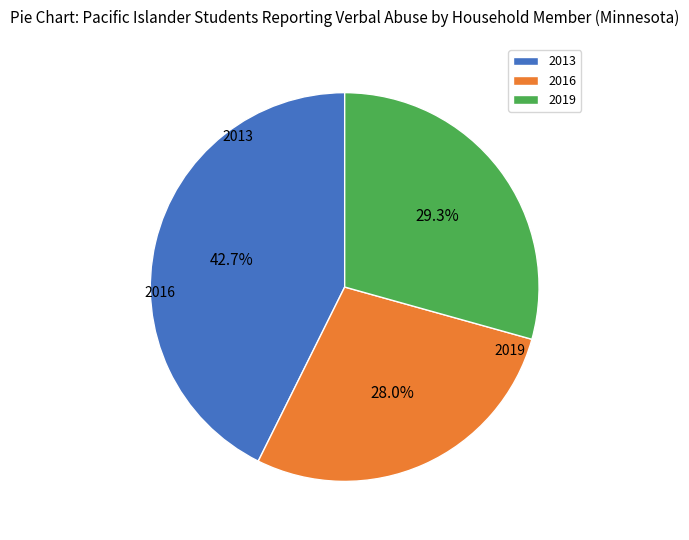

To the nearest percent, what is the combined percentage of 2019 and 2013?

72%